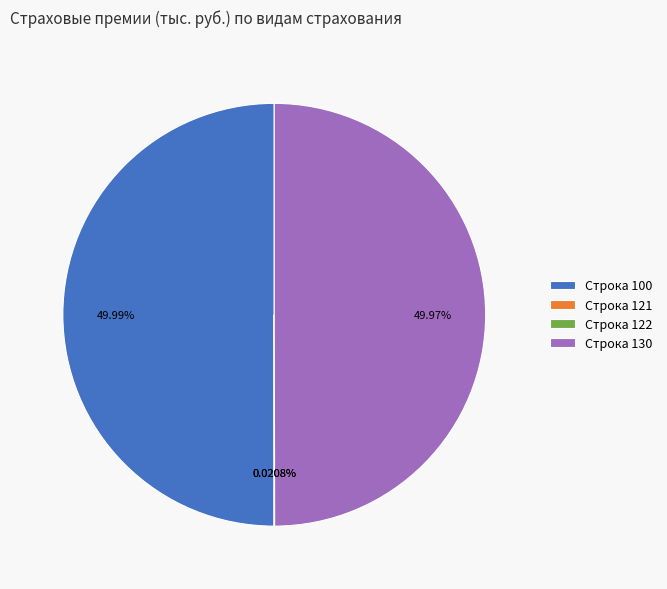

Approximately how many times larger is the value at Строка 100 compared to Строка 130?

1.0